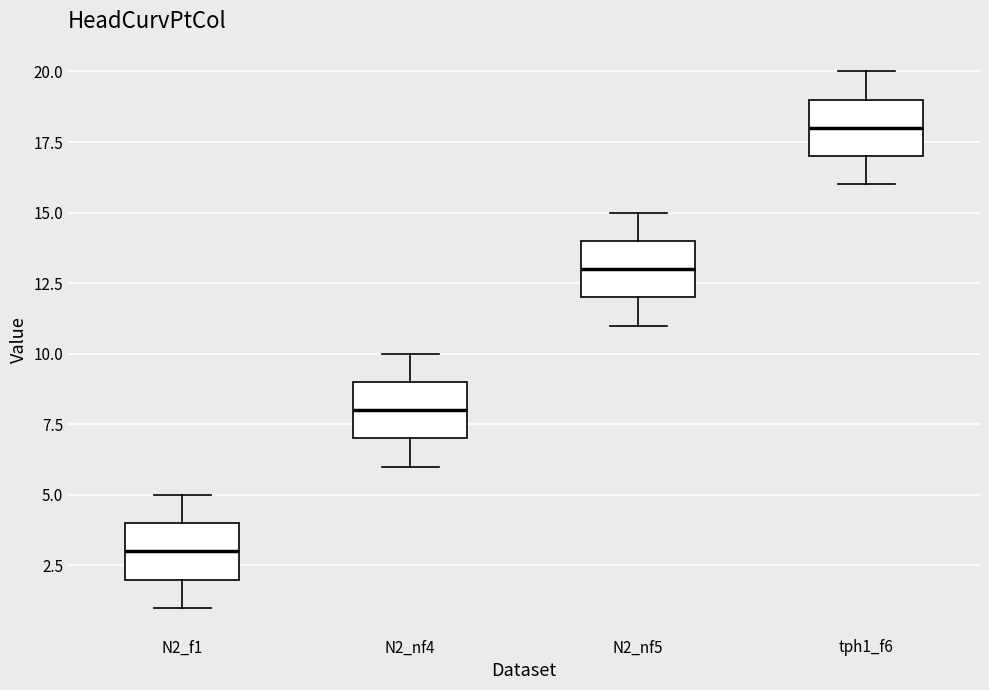

Which box has the highest median line?

tph1_f6